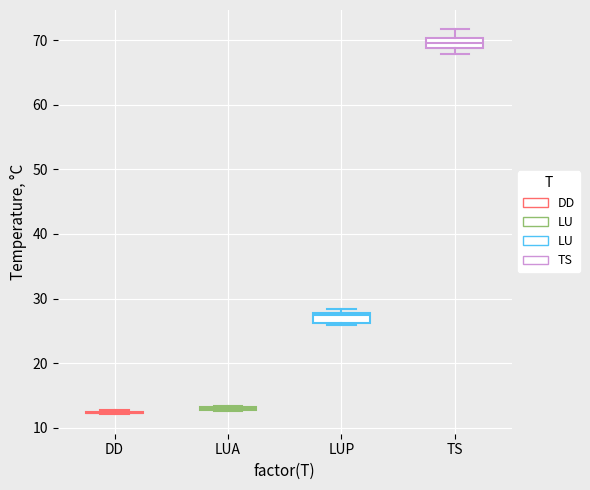

Where is the lower edge of the box for LUP on the y-axis? The values are not printed on the chart, so give them approximately, as read against the axis.

26